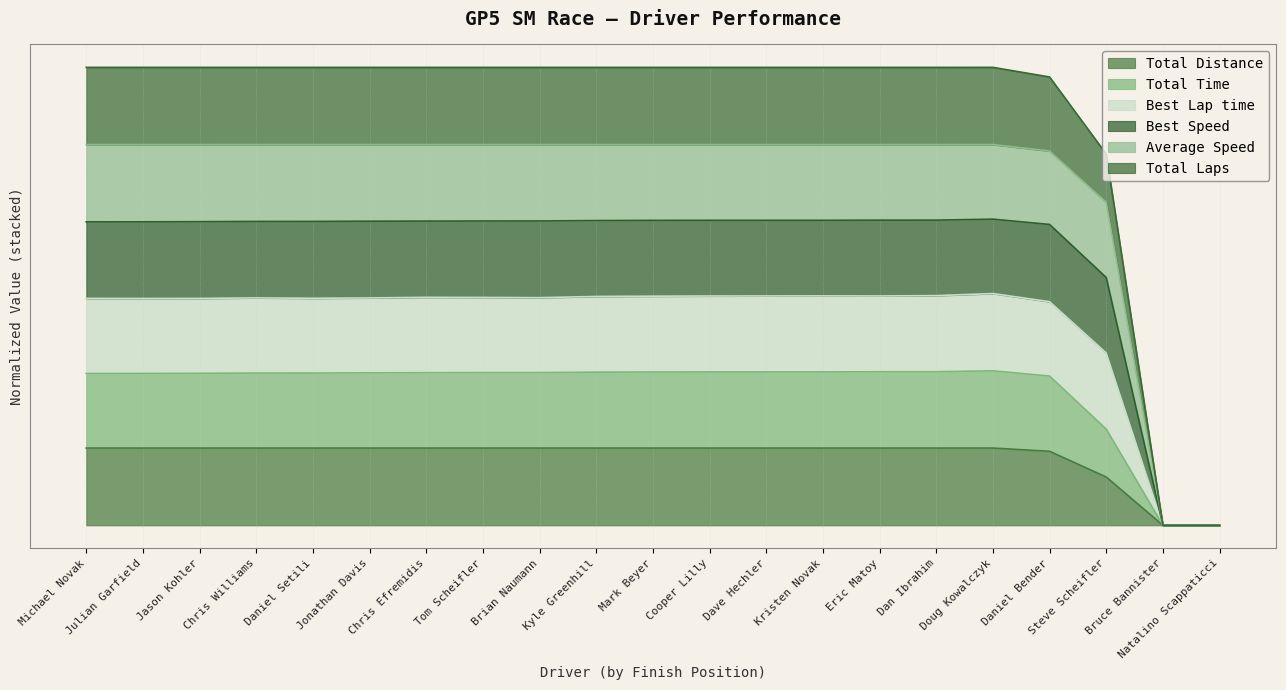

At Daniel Setili, list the series in order from smallest to largest.

Total Distance, Total Time, Total Laps, Best Speed, Best Lap time, Average Speed